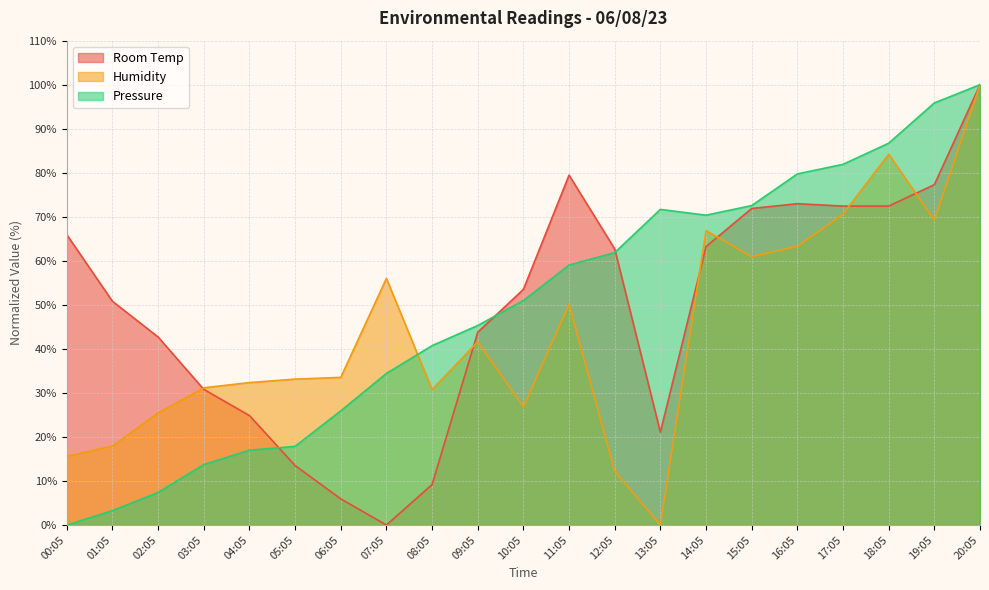

Reading left to right, extract all data points from this chart.

Room Temp: 65.9	50.8	42.7	30.8	24.9	13.5	5.9	0.0	9.2	43.8	53.5	79.5	62.7	21.1	63.2	71.9	73.0	72.4	72.4	77.3	100.0
Humidity: 15.6	17.9	25.4	31.2	32.3	33.1	33.5	56.0	30.8	41.6	26.8	50.1	12.2	0.0	66.9	60.9	63.3	70.6	84.2	69.2	100.0
Pressure: 0.0	3.3	7.4	13.7	17.0	17.9	25.9	34.4	40.7	45.3	51.0	59.0	61.9	71.7	70.4	72.5	79.7	81.9	86.7	95.9	100.0